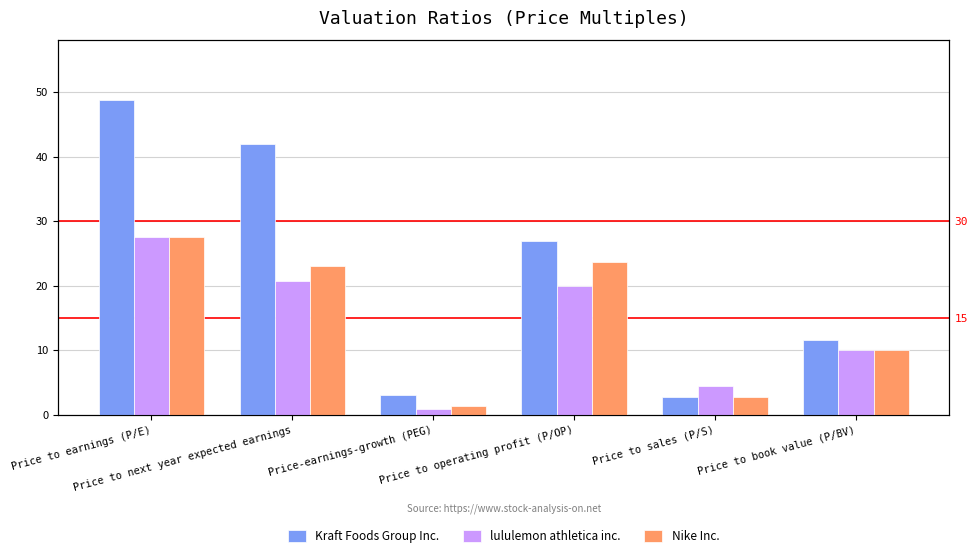

What are all the series names shown in the legend?

Kraft Foods Group Inc., lululemon athletica inc., Nike Inc.